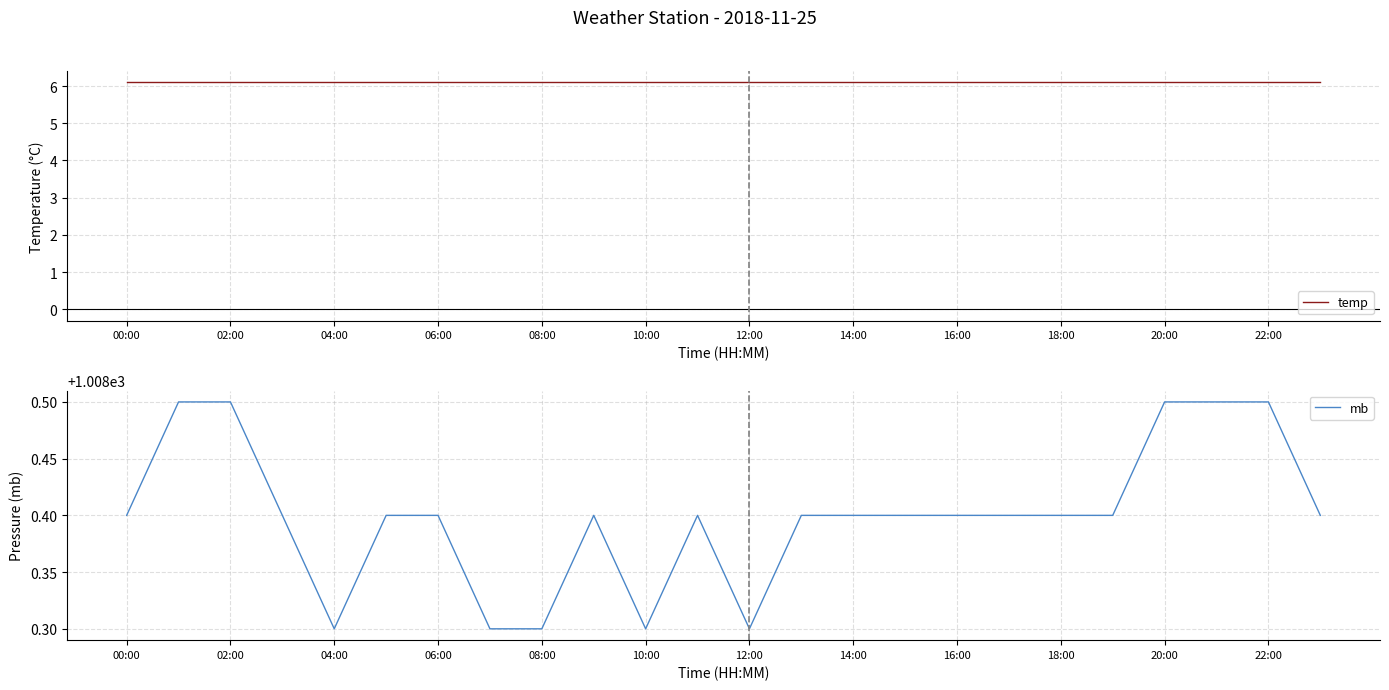

What is the maximum value for mb?

1008.5